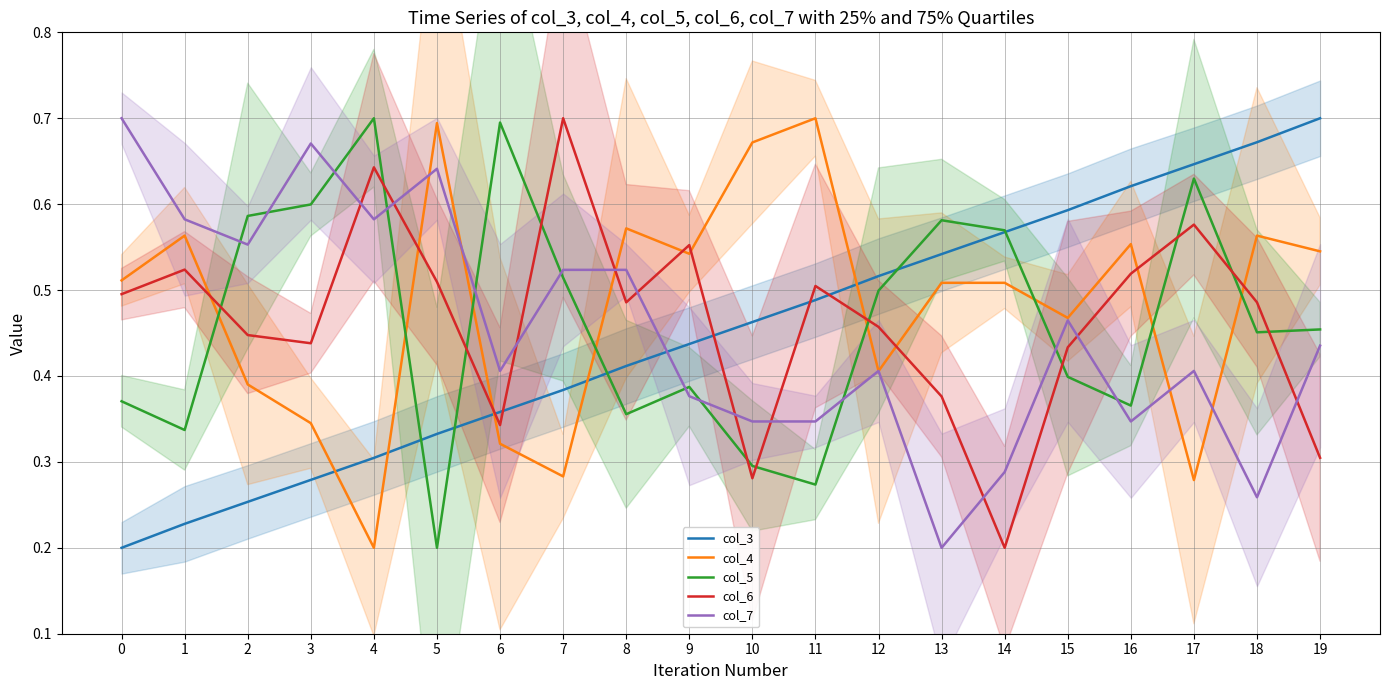

Which label corresponds to the largest value in the chart?

11